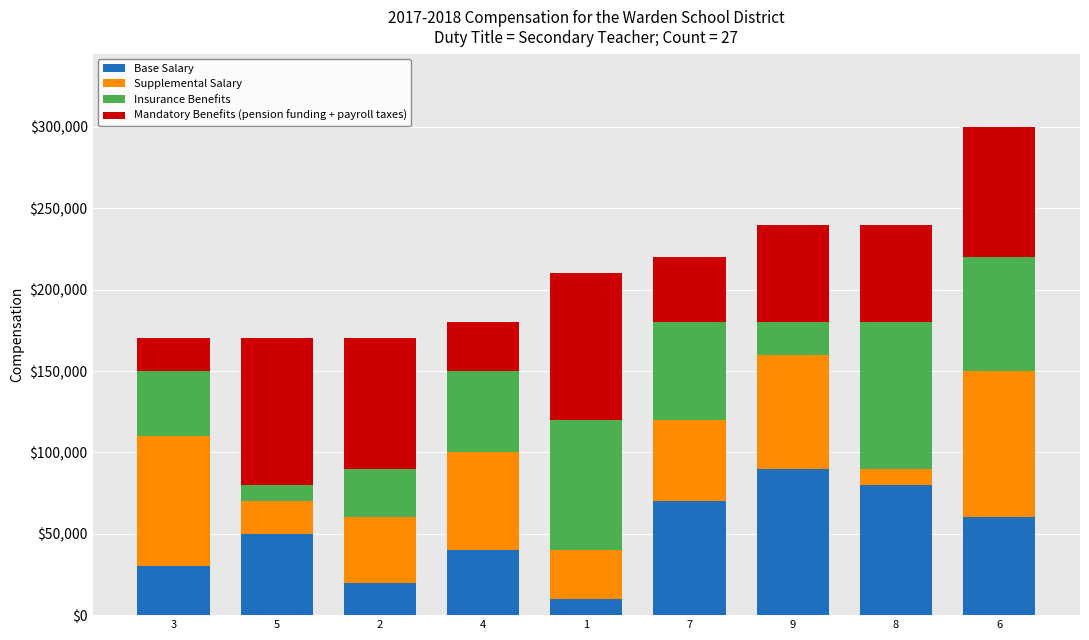

The value of Base Salary at 6 is 60000. True or false?

True